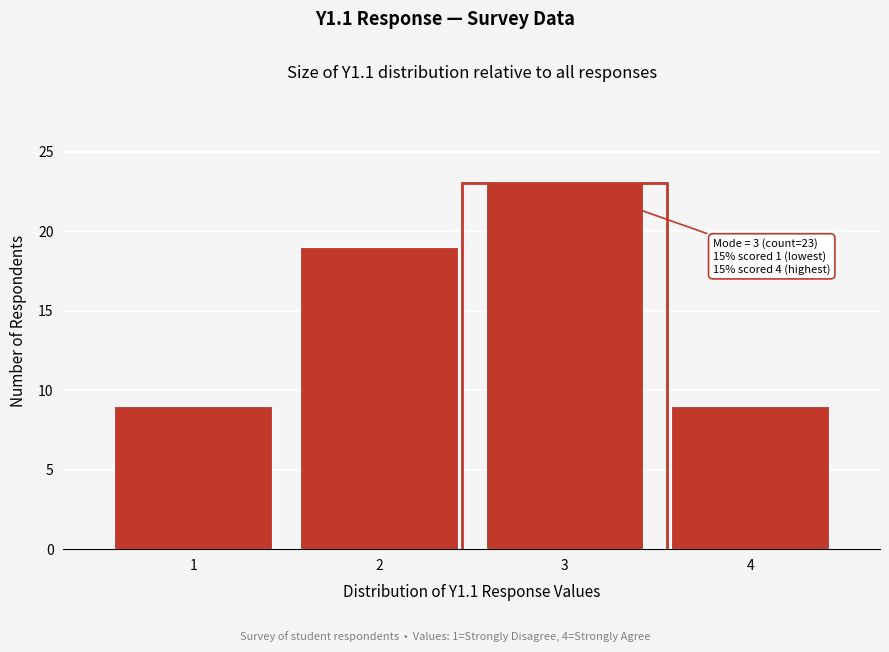

Reading left to right, transcribe all the data shown in this chart.

1=9	2=19	3=23	4=9